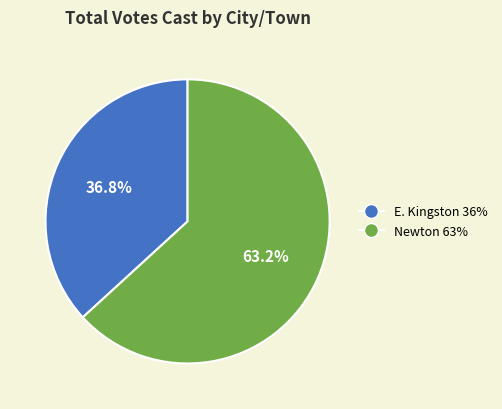

To the nearest percent, what is the difference between the largest and smallest slice percentages?

26%